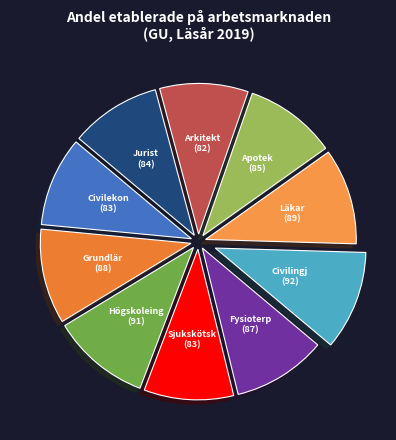

The Högskoleing (91) slice represents 11% of the pie. True or false?

True